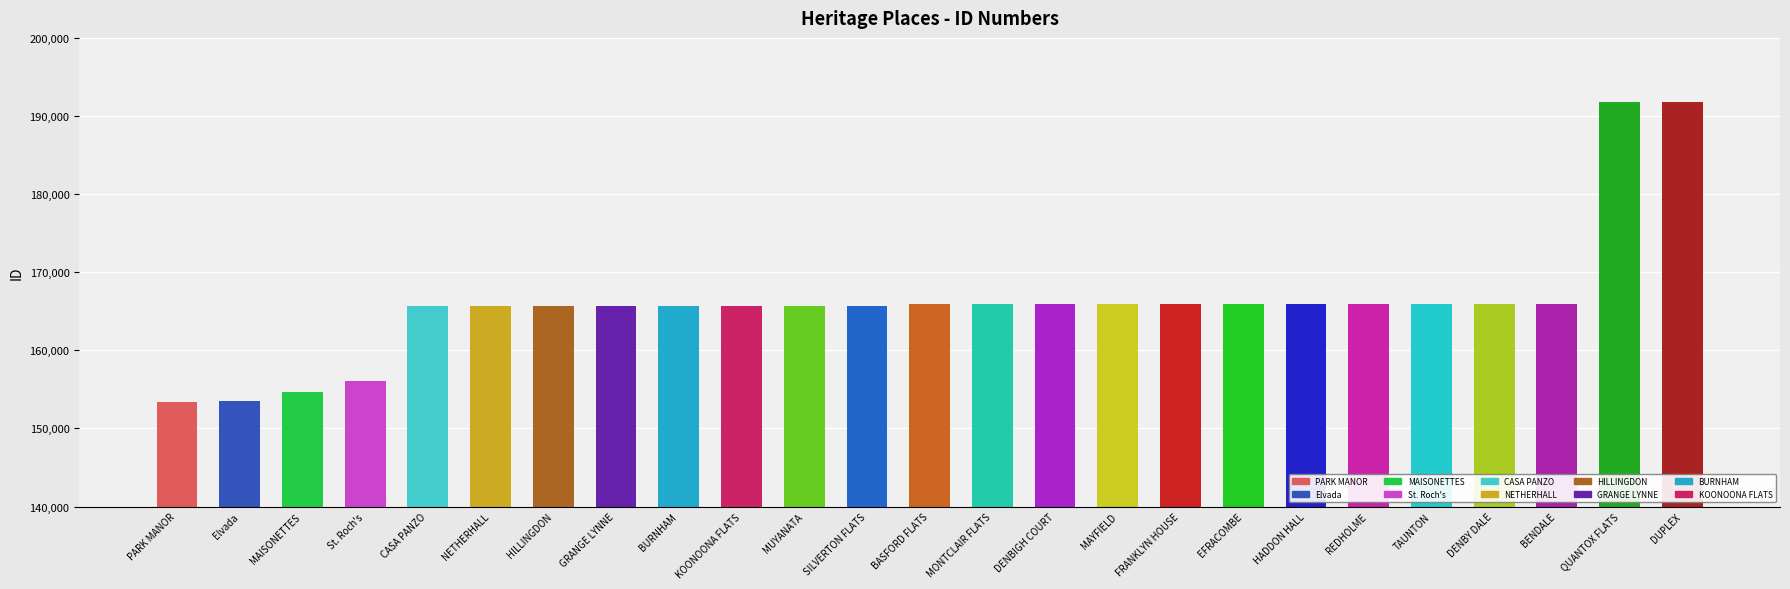

What is the ratio of the value at CASA PANZO to the value at PARK MANOR?

1.1